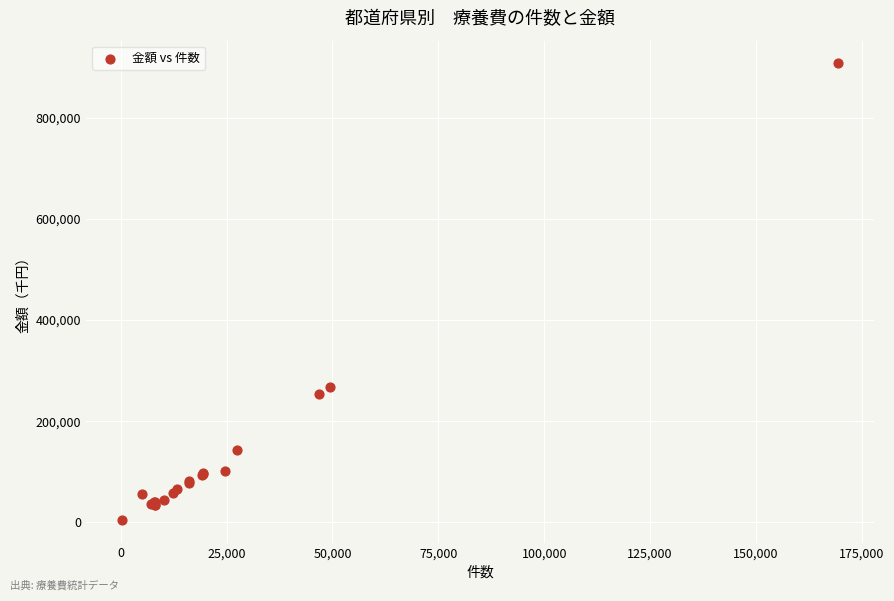

What Y value in the scatter plot is closest to 456368?

266936.9